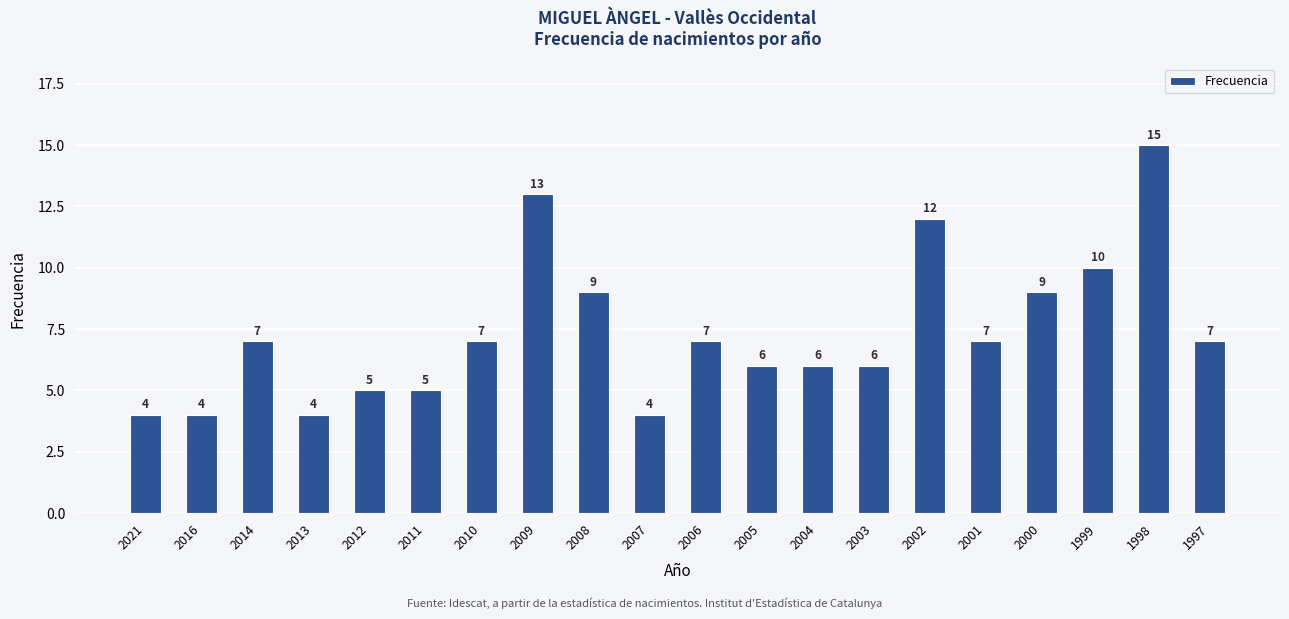

What is the value of the 13th bar from the left?

6